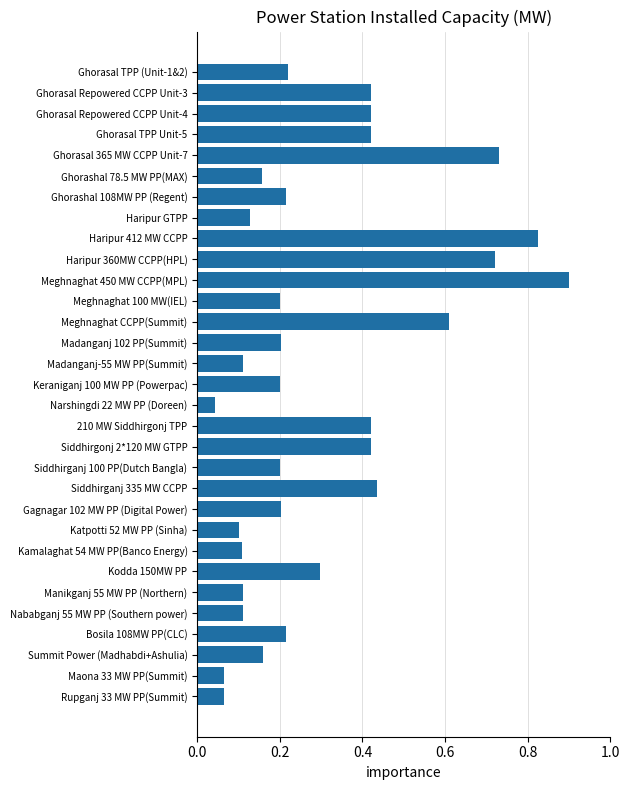

Which has a higher value, Madanganj-55 MW PP(Summit) or Maona 33 MW PP(Summit)?

Madanganj-55 MW PP(Summit)